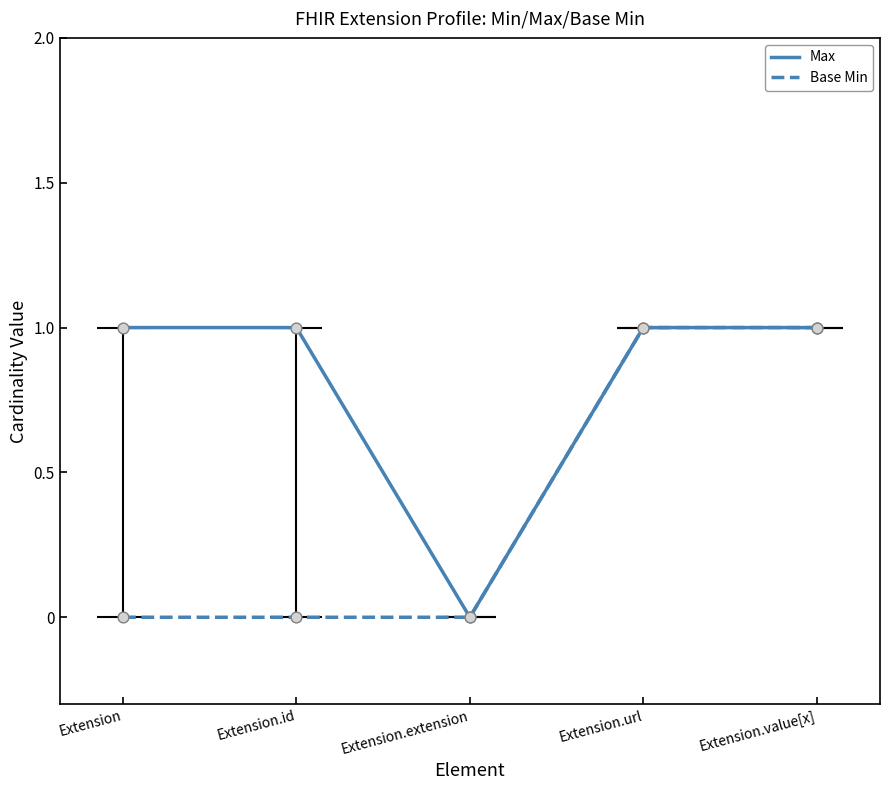

What is the total value across all series at Extension.id?

1